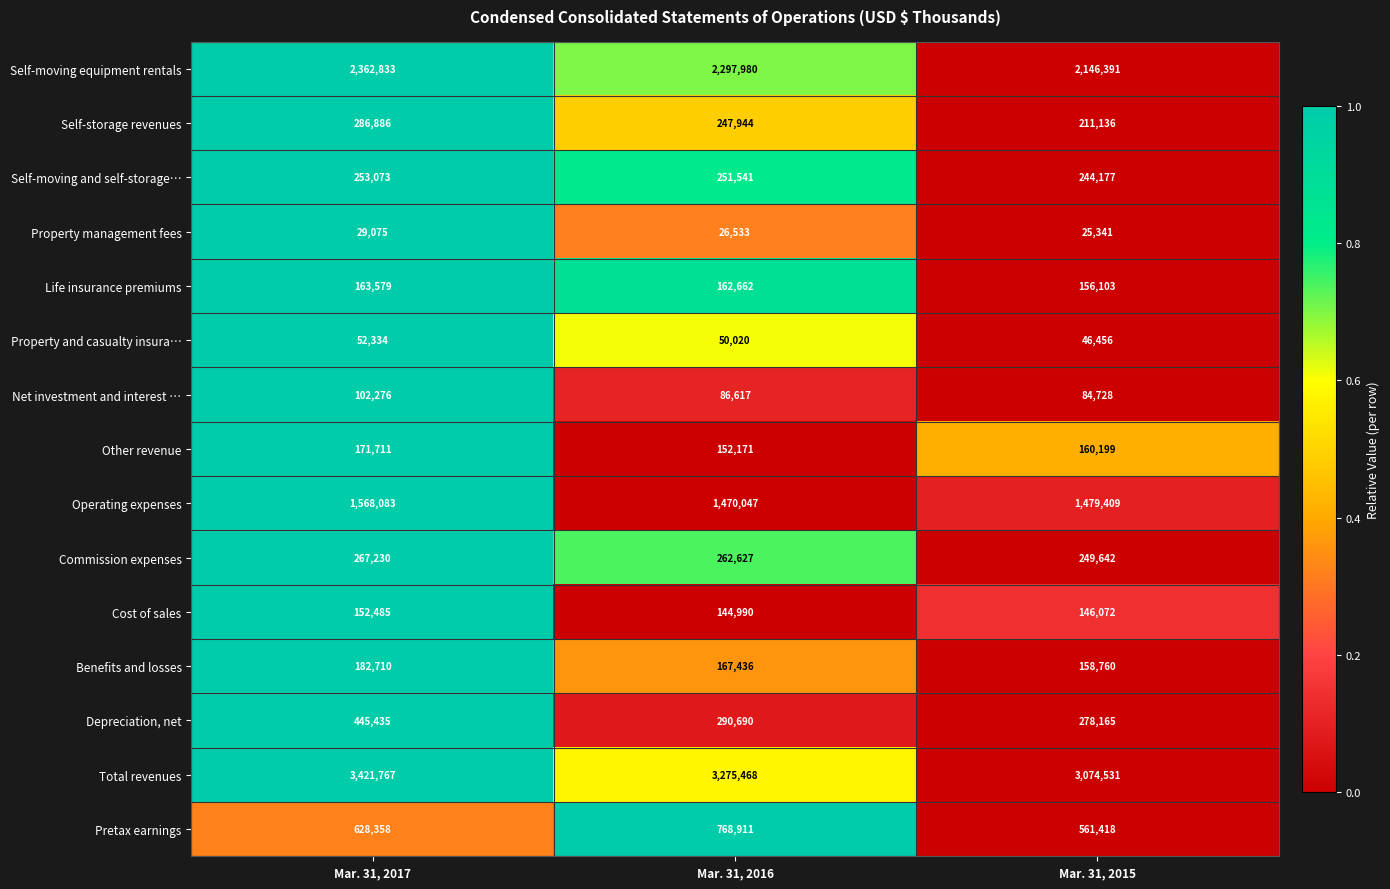

At which category is the sum across all series the highest?

Mar. 31, 2017